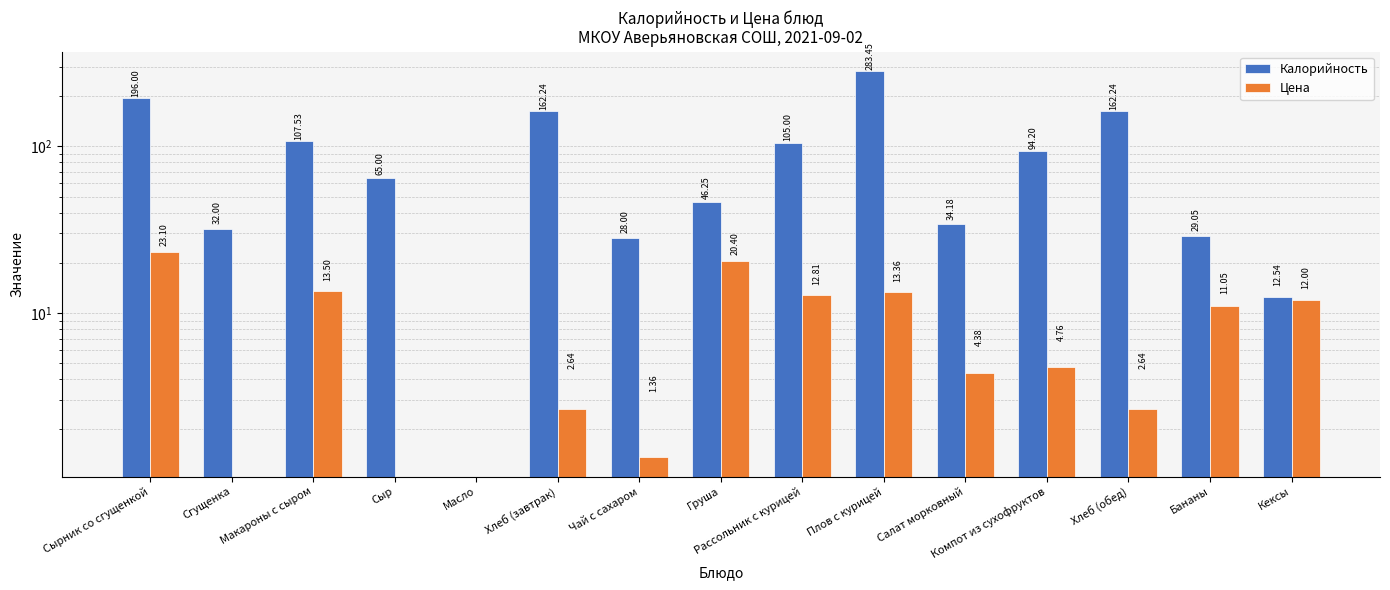

What value does the Калорийность series have at Груша?

46.2